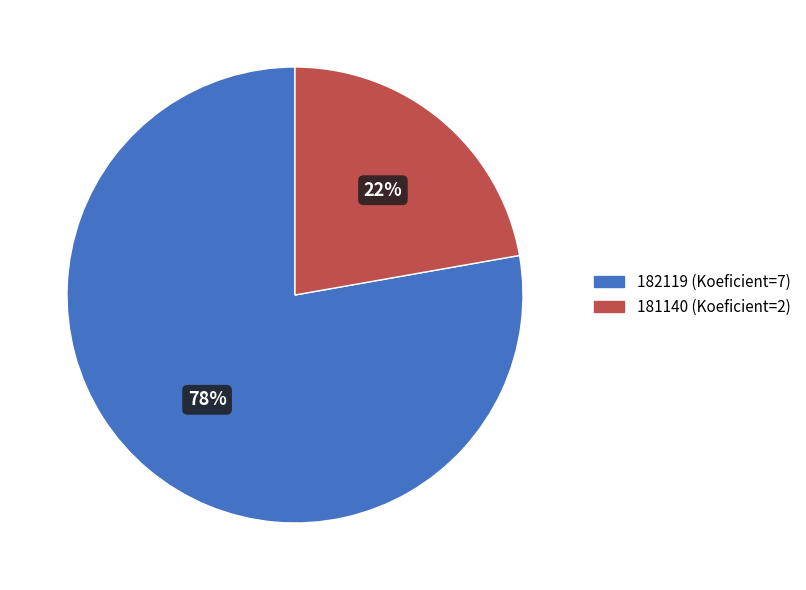

Approximately how many times larger is the value at 182119 compared to 181140?

3.5